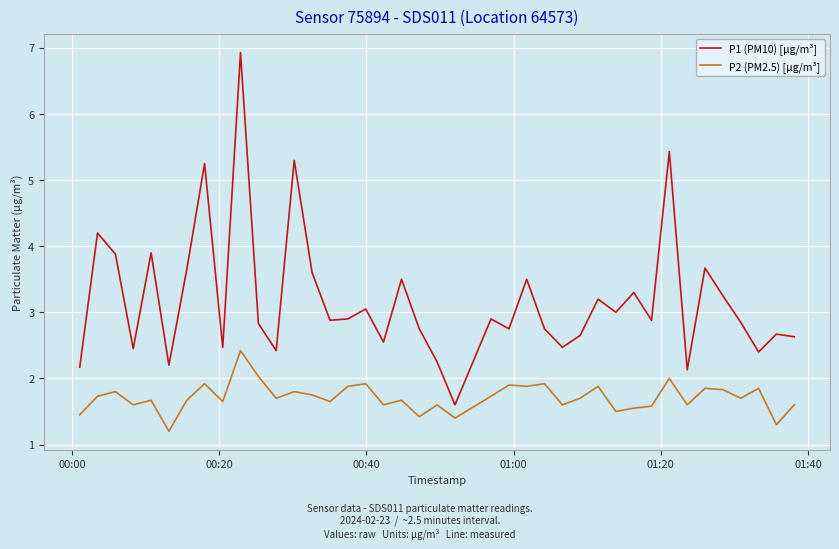

True or false: P2 (PM2.5) [µg/m³] and P1 (PM10) [µg/m³] cross at least once.

False